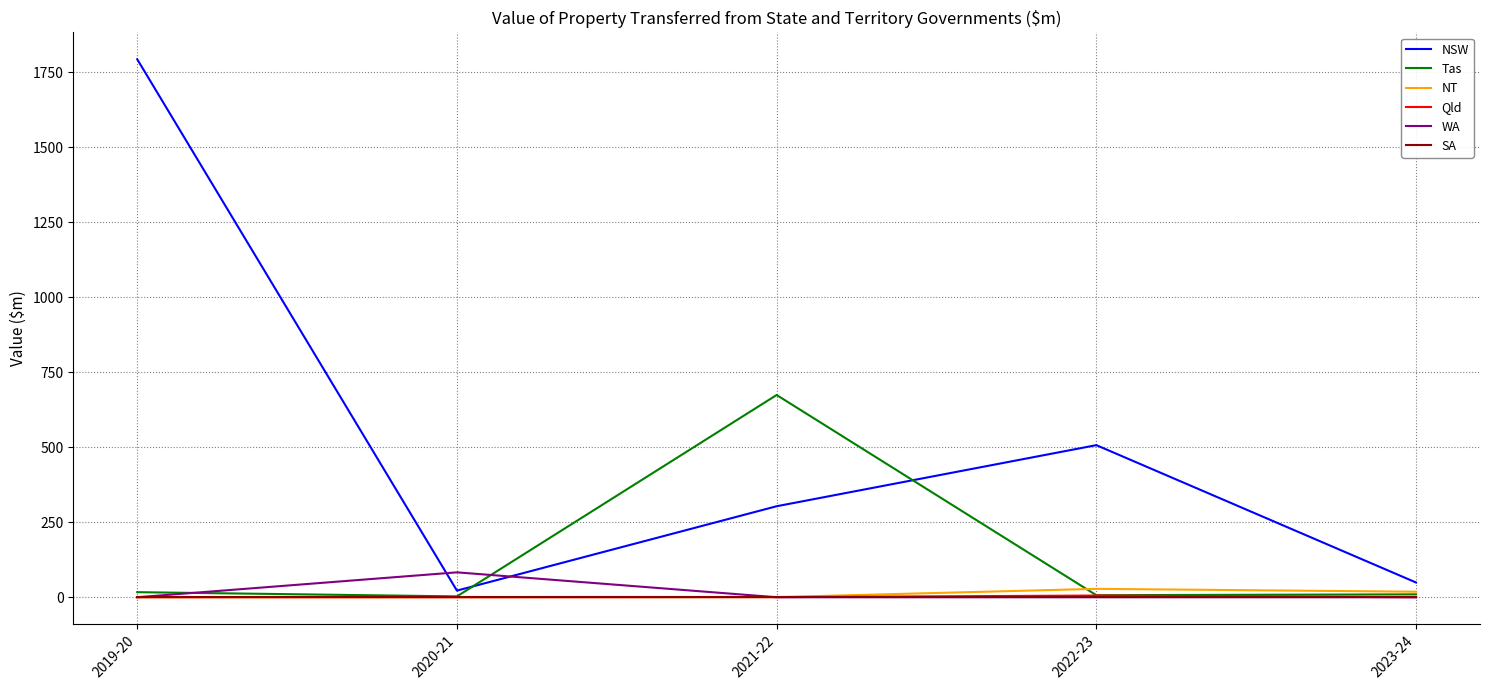

At which category is the sum across all series the highest?

2019-20